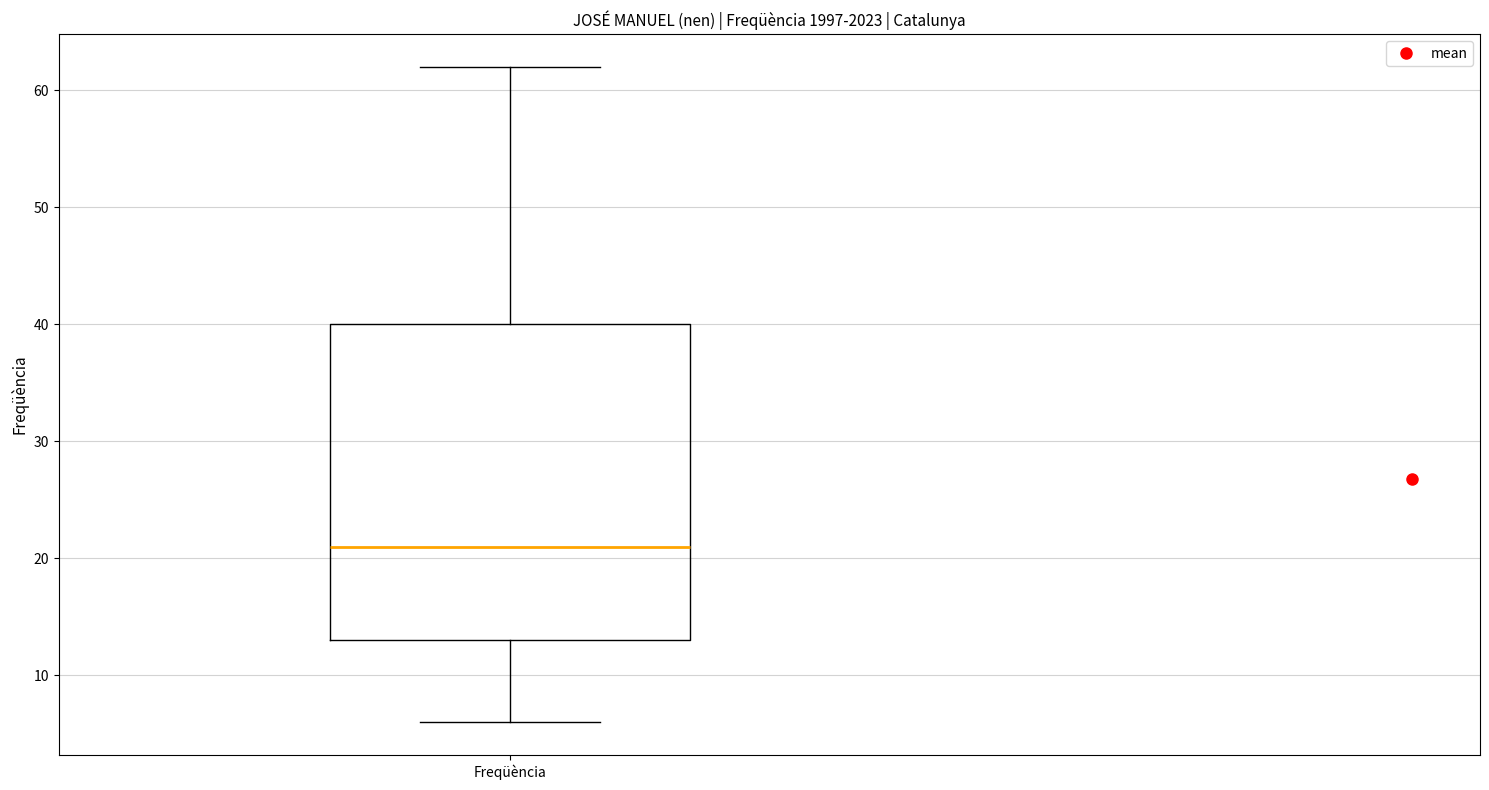

Transcribe this box plot: give where the median line is, the range the box spans, and where the two whiskers end, as read against the y-axis. The values are not printed on the chart, so give them approximately, as read against the axis.

median 21, box 13 to 40, whiskers 6 to 62